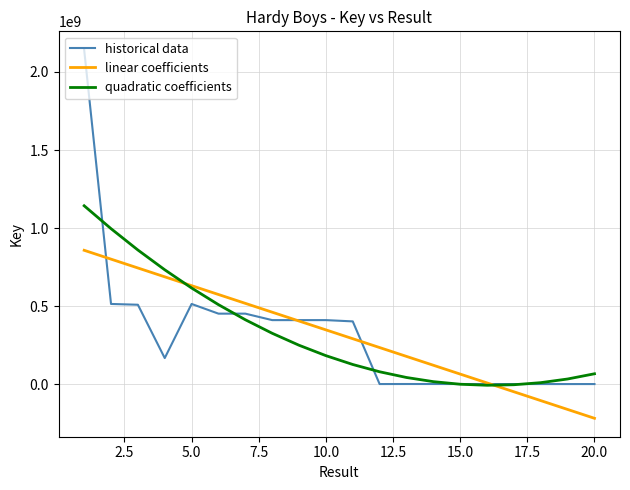

Rank the series by their maximum value, from highest to lowest.

historical data, quadratic coefficients, linear coefficients